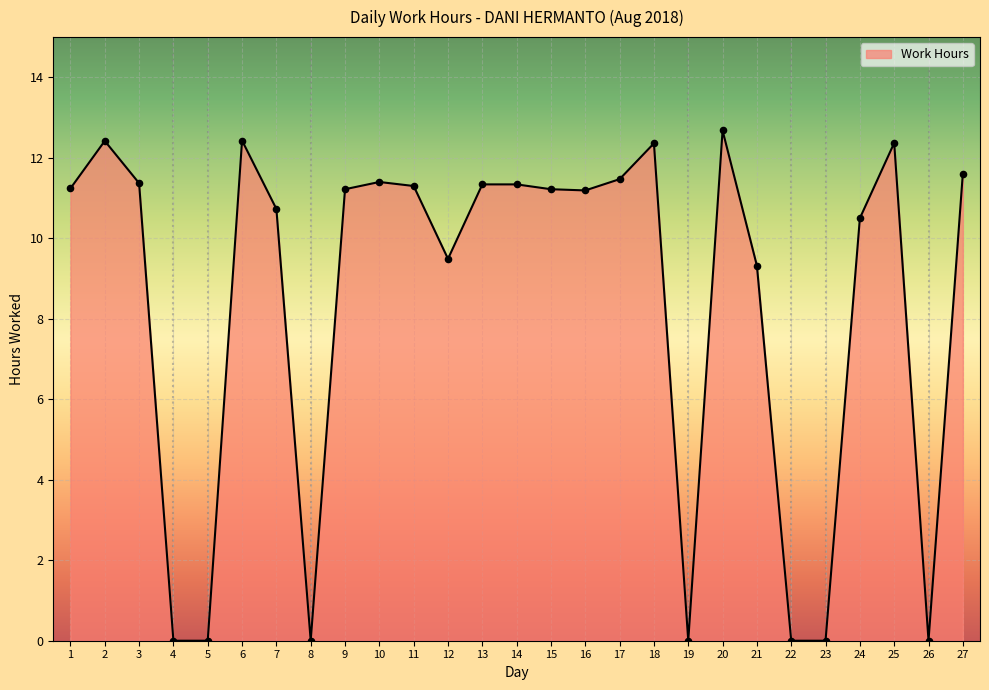

Approximately how many times larger is the value at 15 compared to 24?

1.1